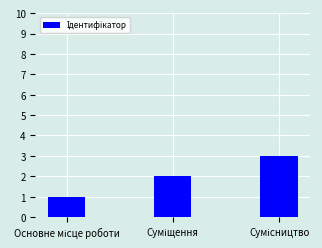

What is the greatest value displayed?

3